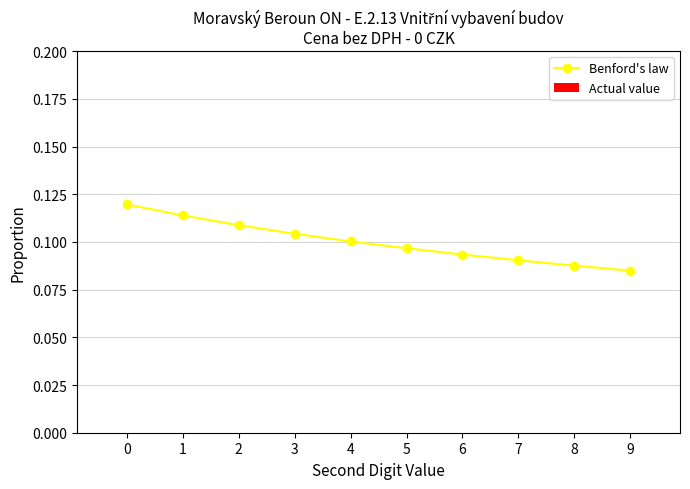

What is the sum of all values?

1.0